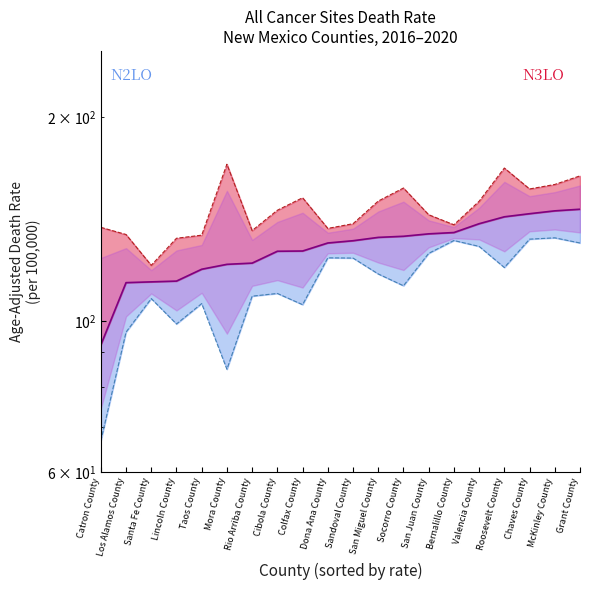

True or false: Lower CI and Upper CI intersect in this chart.

False